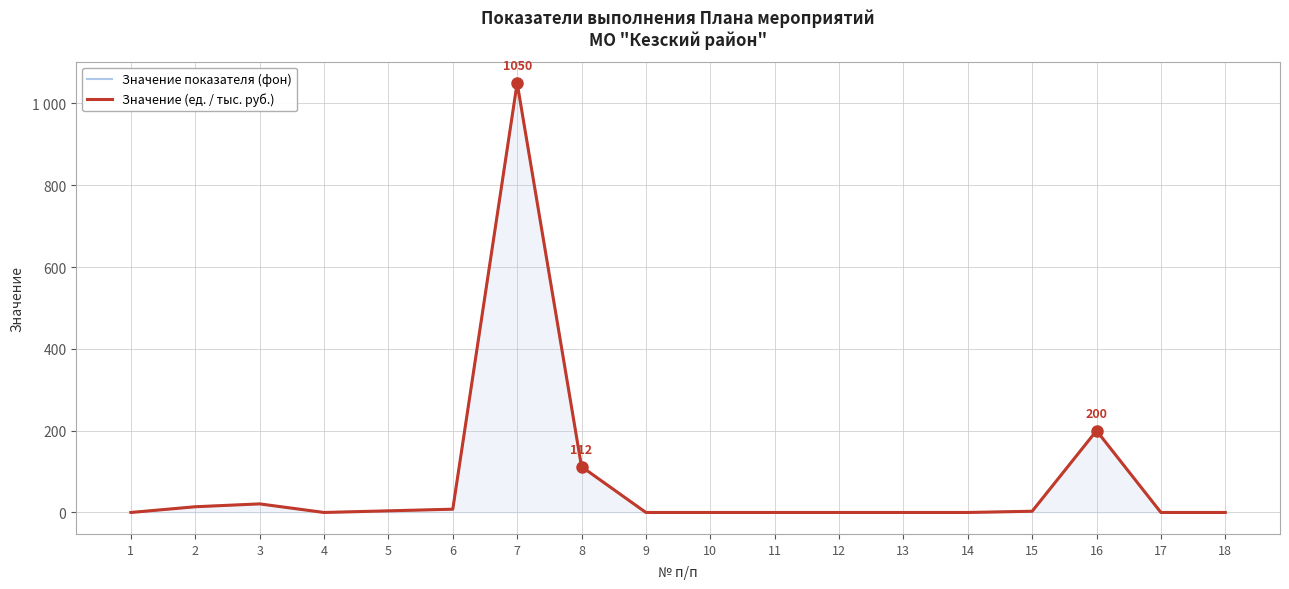

What is the value of the Значение показателя (фон) point at the 16th from the left?

200